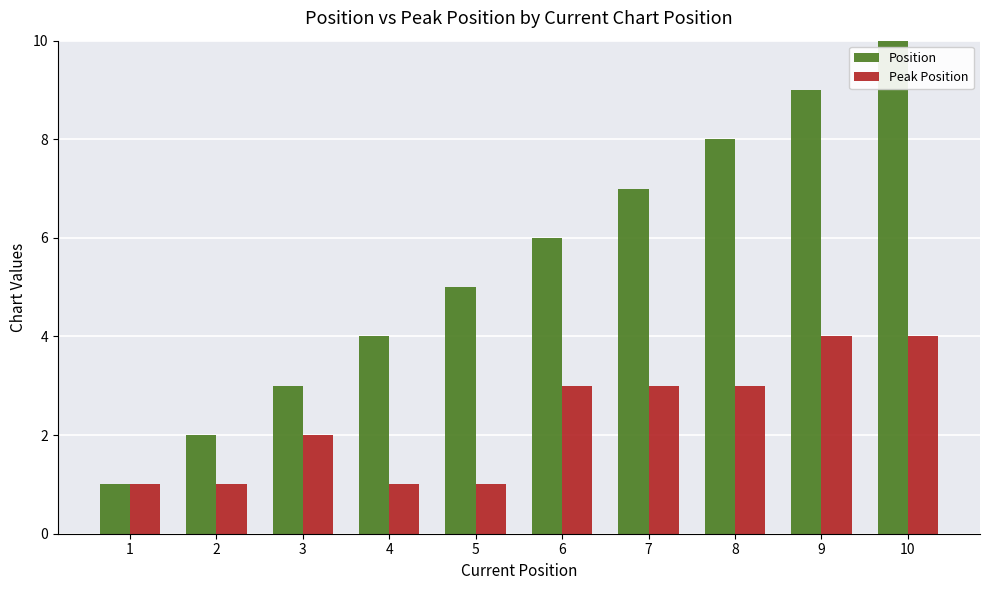

Reading left to right, transcribe all the data shown in this chart.

Position: 1=1	2=2	3=3	4=4	5=5	6=6	7=7	8=8	9=9	10=10
Peak Position: 1=1	2=1	3=2	4=1	5=1	6=3	7=3	8=3	9=4	10=4